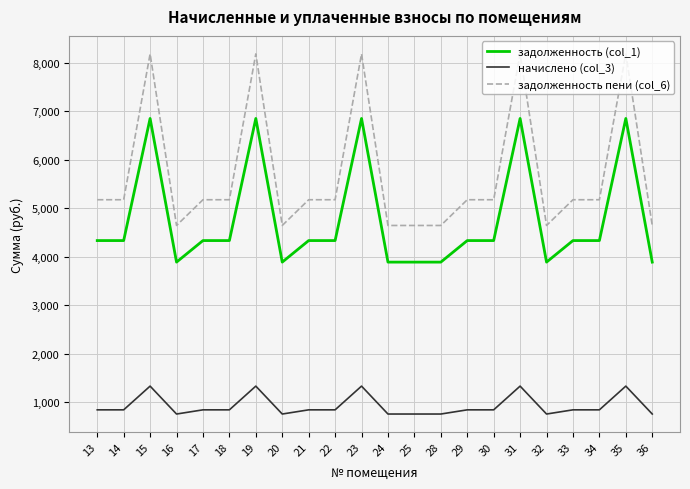

What is the difference between the задолженность пени (col_6) values at 33 and 25?

531.0